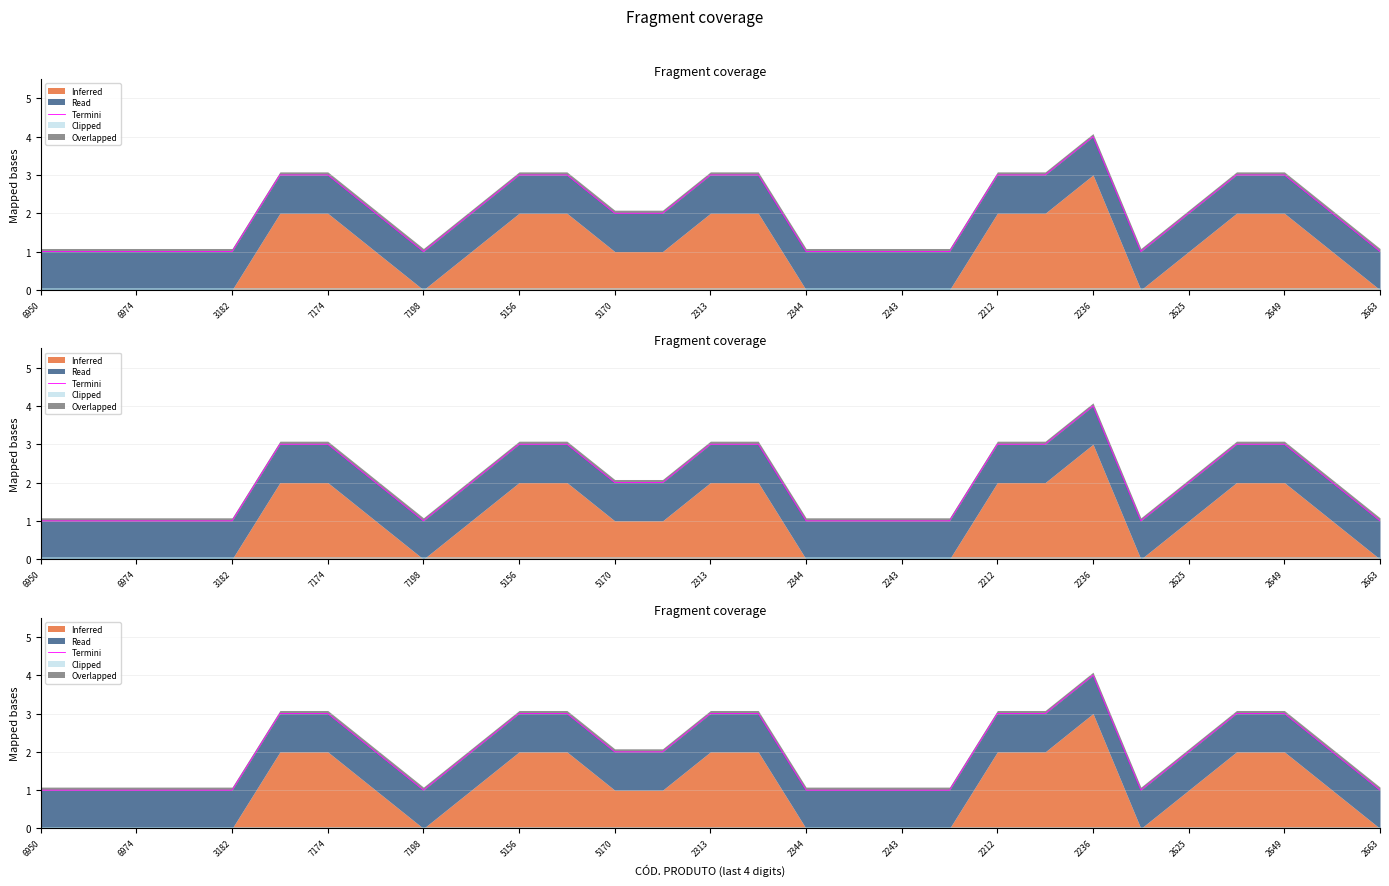

Which category has the lowest value across all series?

6950